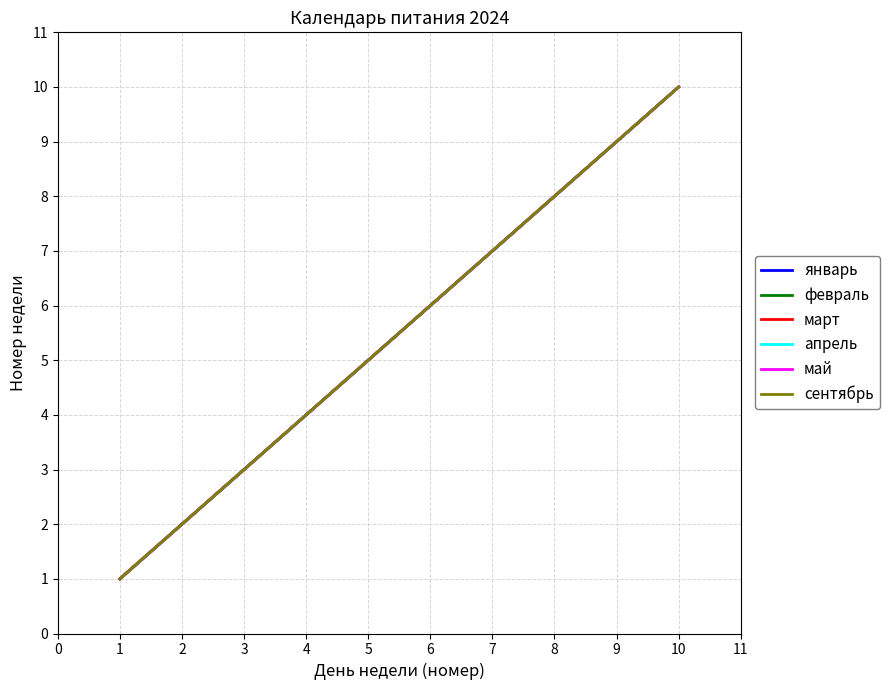

Does the chart have visible grid lines?

Yes